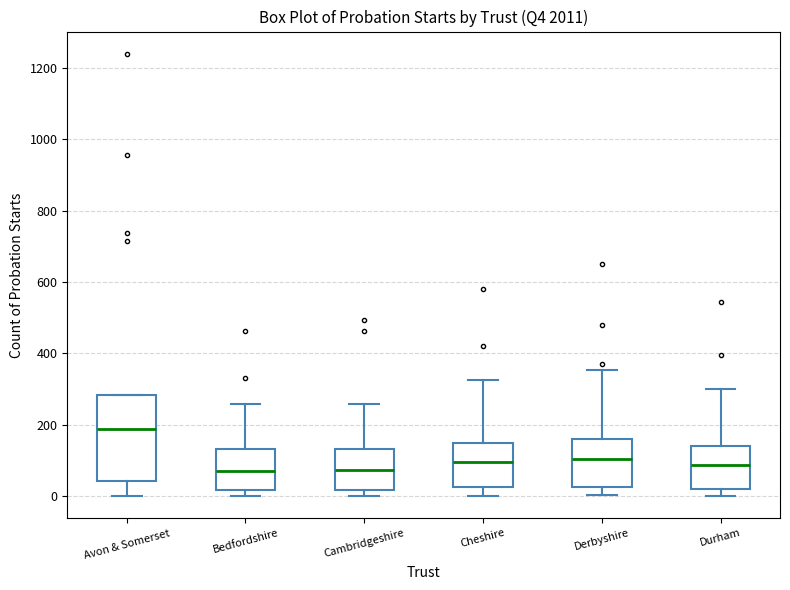

Comparing the boxes themselves (not the whiskers), which one is the tallest?

Avon & Somerset